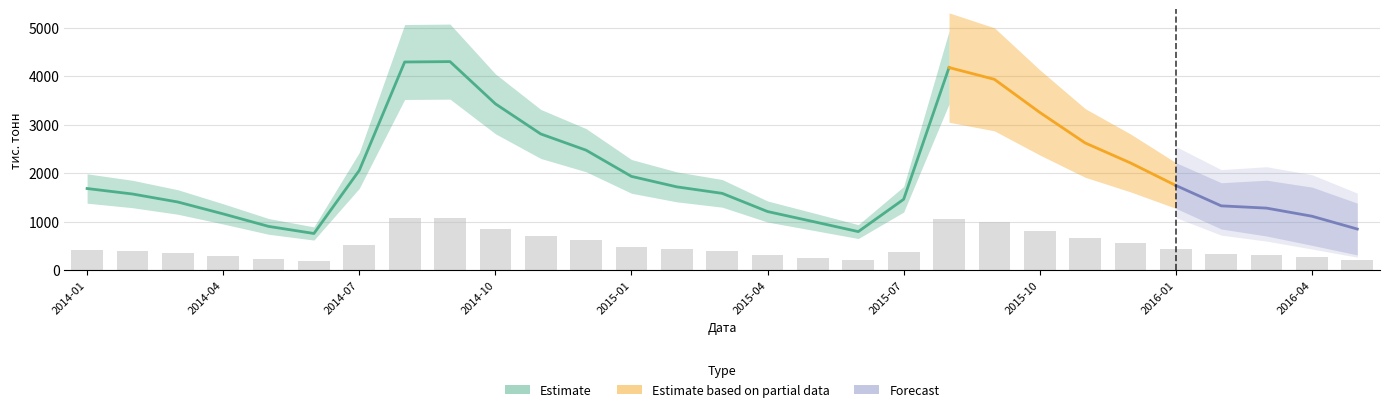

At which label is the value closest to 632?

2014-12